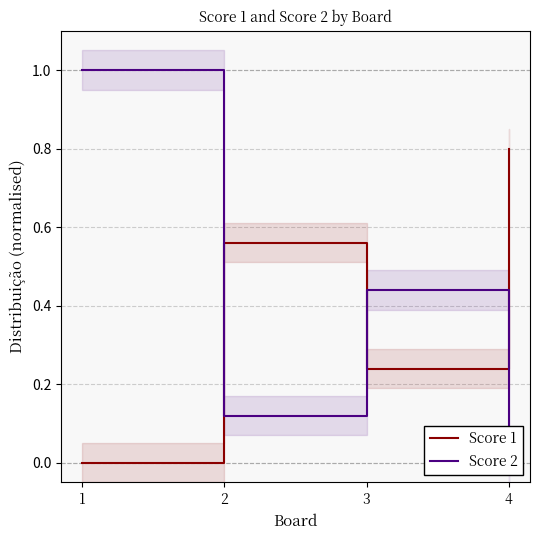

Count the number of categories in the chart.

4